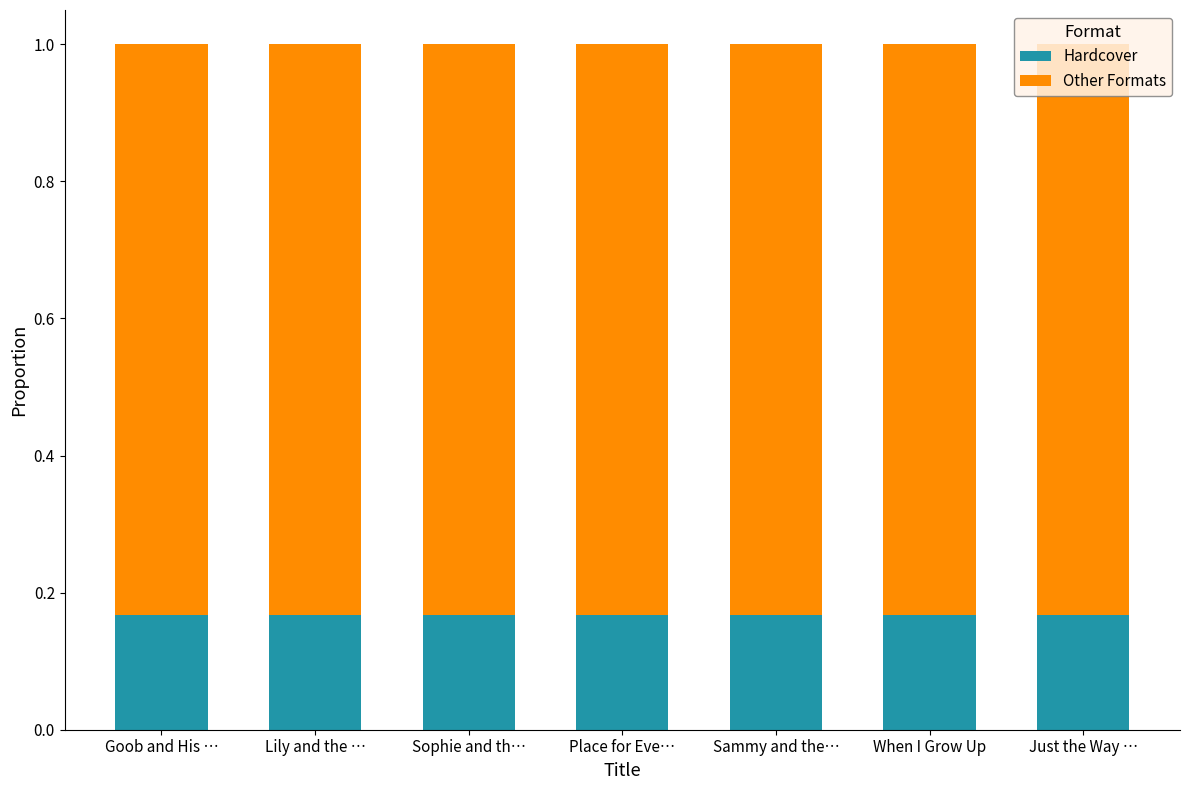

What is the total value across all series at Place for Eve…?

1.0